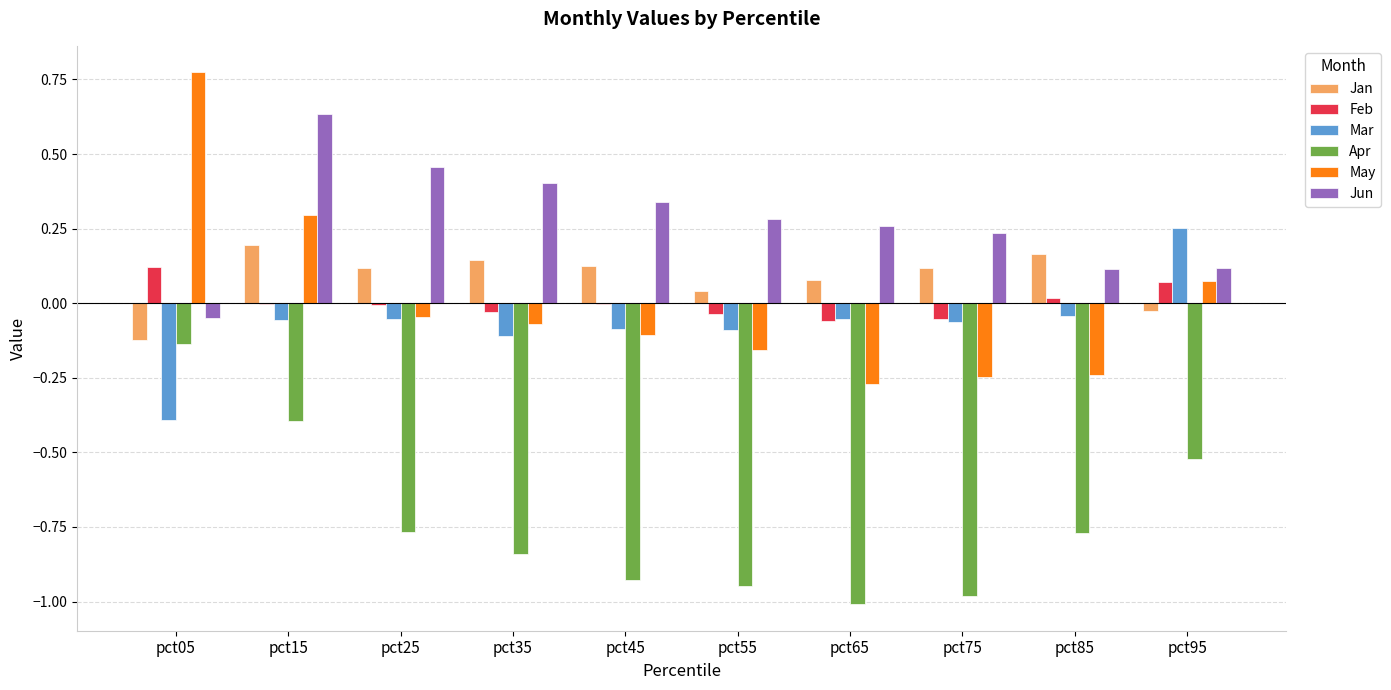

Is the value of Jan at pct85 greater than the value of Mar at pct05?

Yes